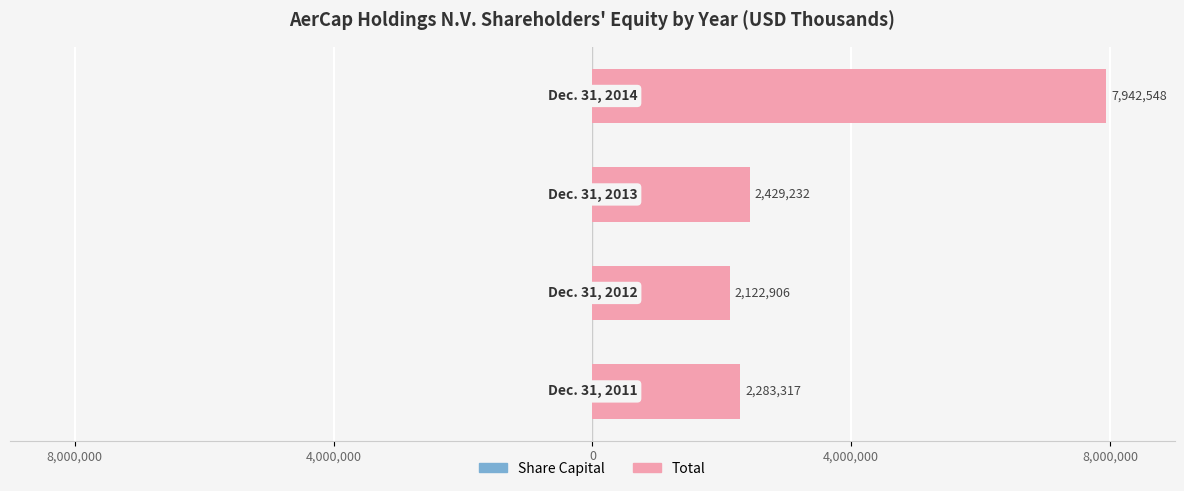

Between 8,000,000 and 0, which series saw the biggest shift?

Total